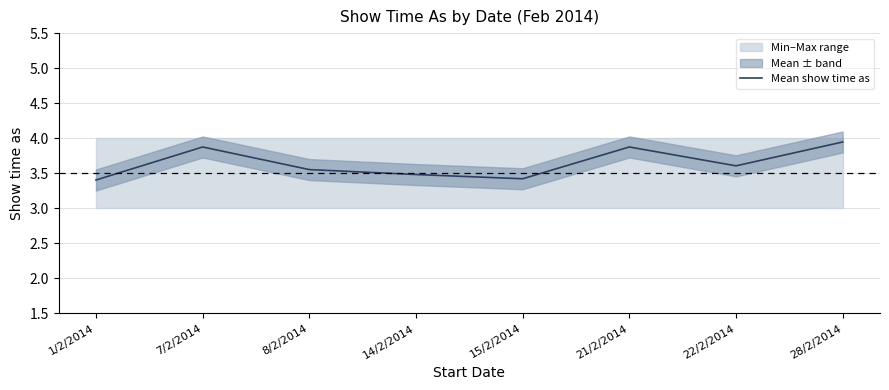

At which category does the data reach its first local peak?

7/2/2014